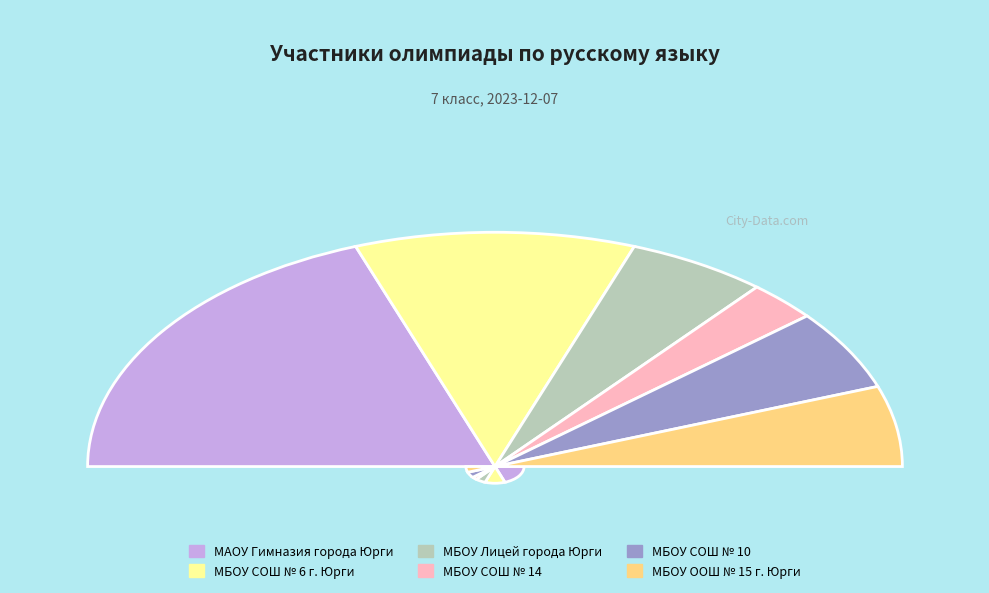

What is the change in value from МБОУ СОШ № 6 г. Юрги to МБОУ Лицей города Юрги?

-2